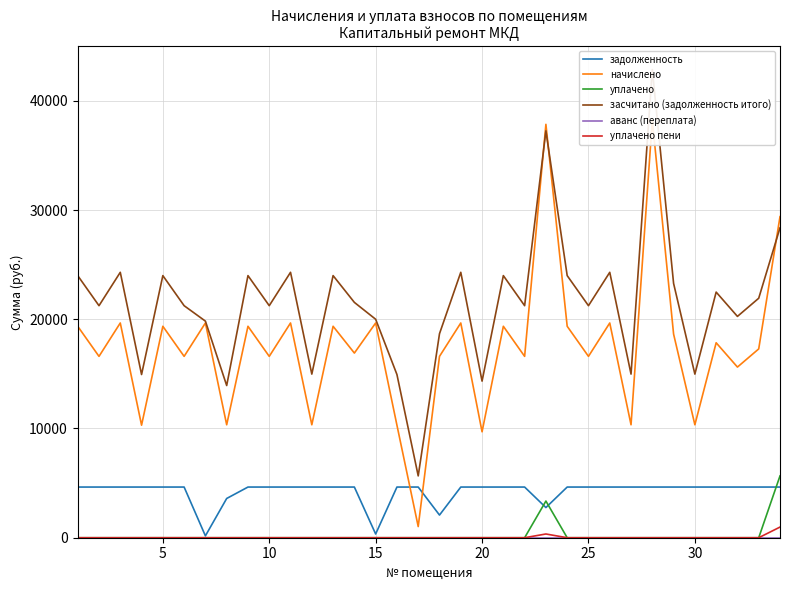

What is the average value of the уплачено series?

265.2